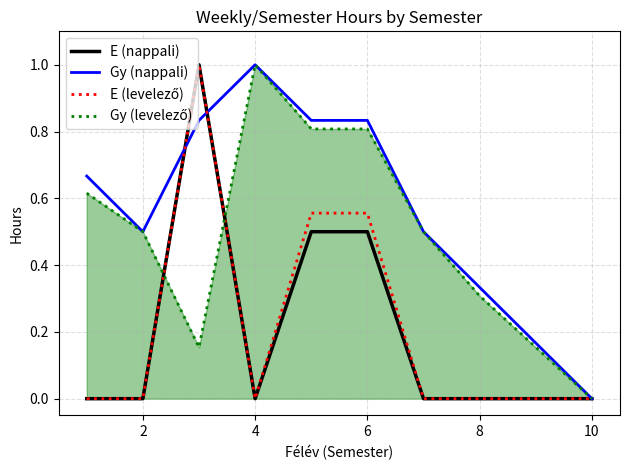

What is the maximum value for Gy (nappali)?

1.0